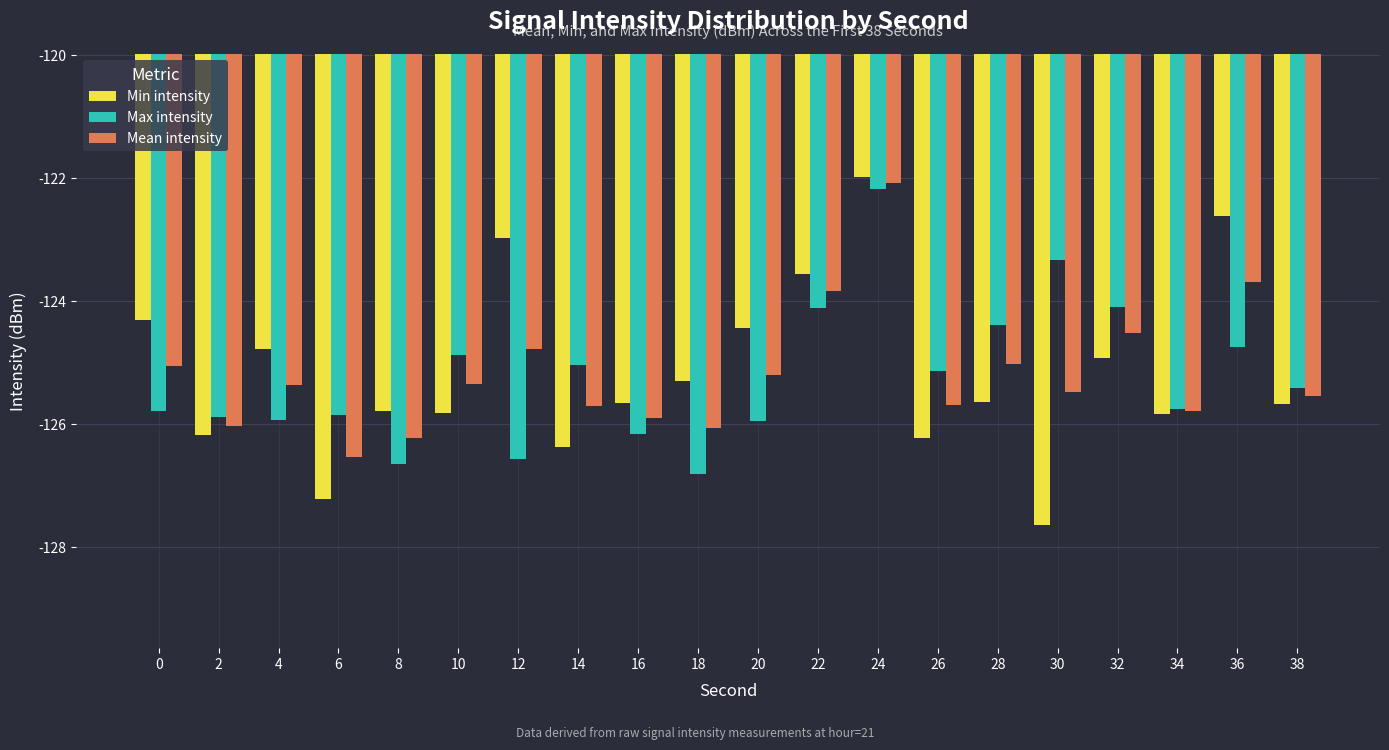

Between 12 and 34, which series saw the biggest shift?

Min intensity